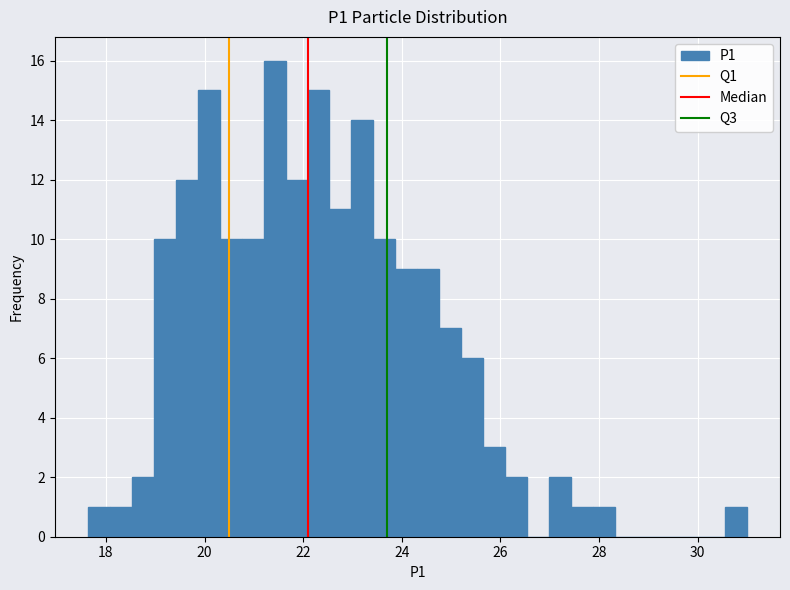

Read against the x-axis, roughly where is the centre of the tallest bar?

21.4